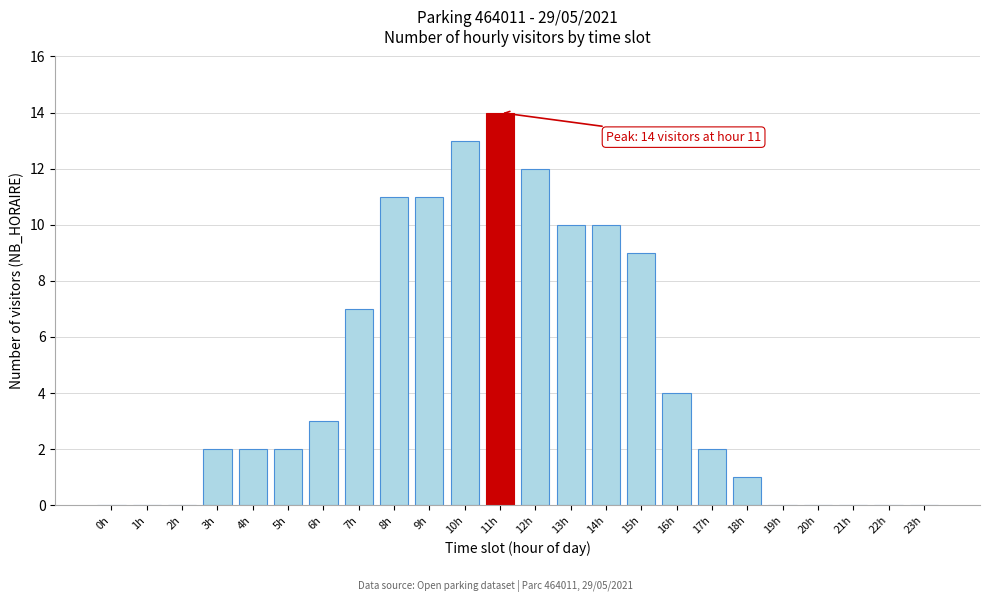

Reading left to right, transcribe all the data shown in this chart.

0h=0	1h=0	2h=0	3h=2	4h=2	5h=2	6h=3	7h=7	8h=11	9h=11	10h=13	11h=14	12h=12	13h=10	14h=10	15h=9	16h=4	17h=2	18h=1	19h=0	20h=0	21h=0	22h=0	23h=0